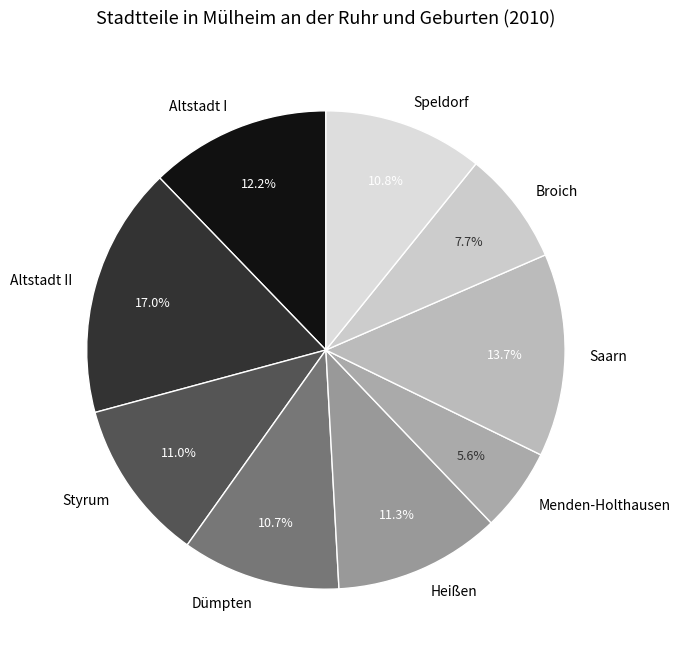

Which category has the biggest portion of the pie?

Altstadt II